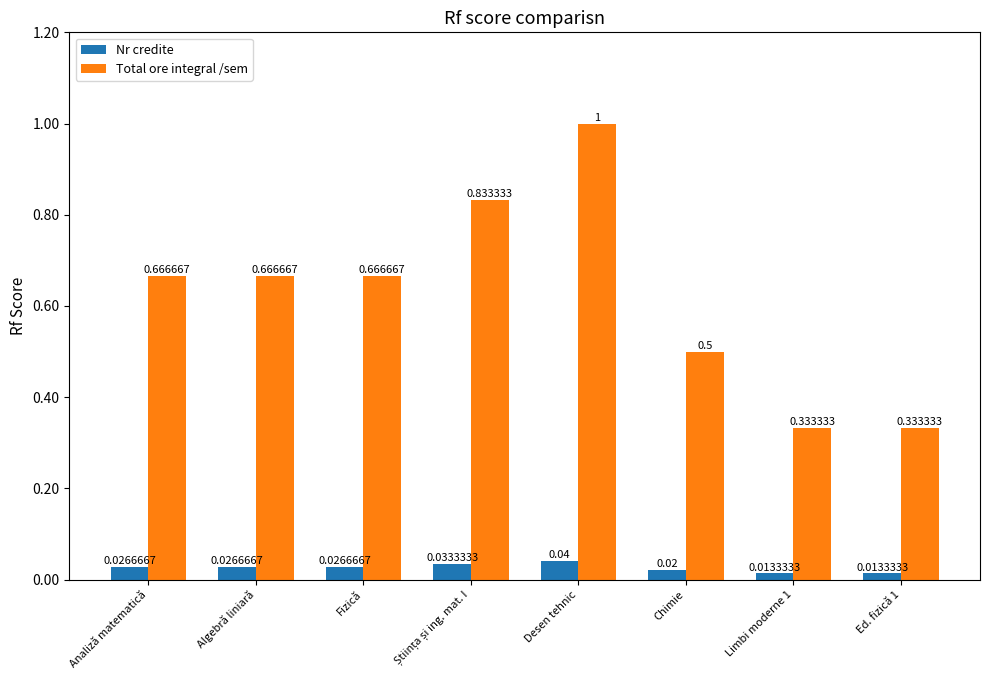

What is the difference between the highest and lowest values at Analiză matematică?

0.6